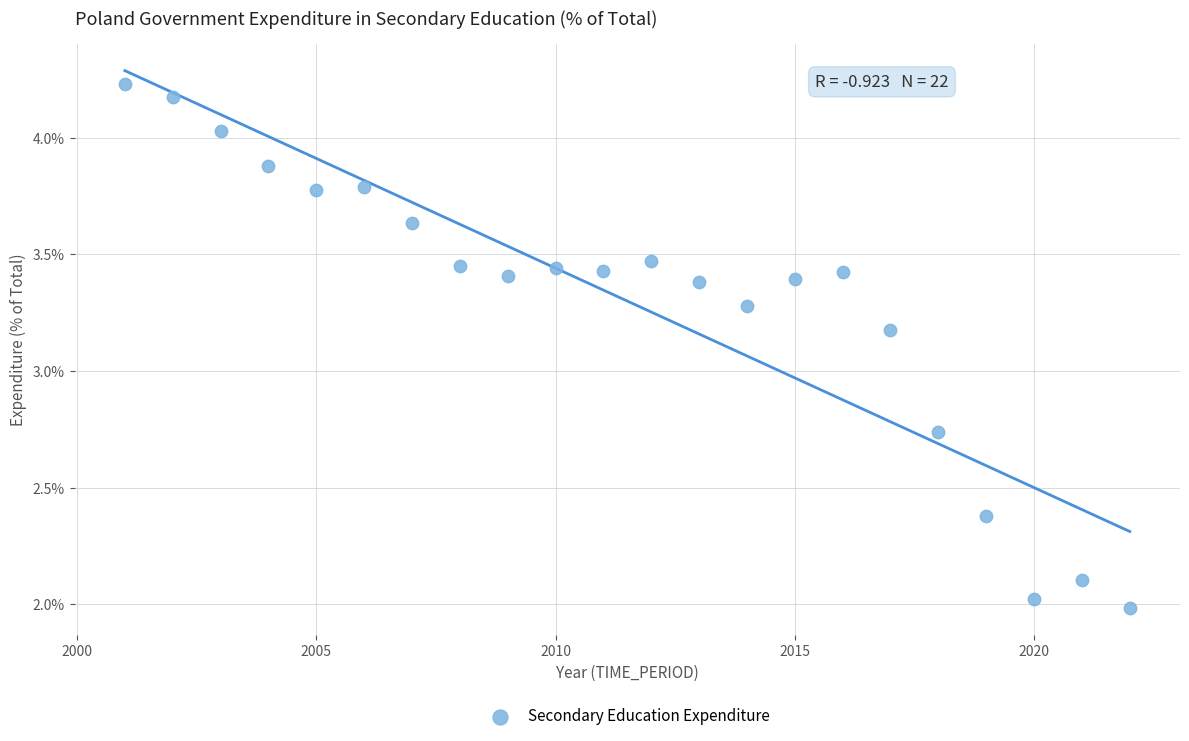

What is the range of Y values (max minus min)?

2.2